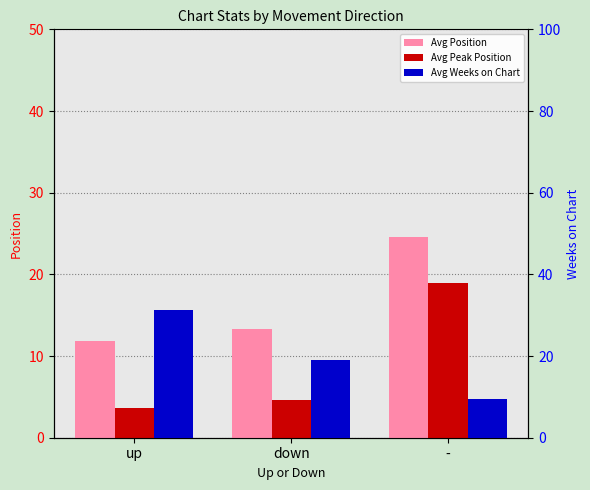

What is the sum of all Avg Position values?

49.7